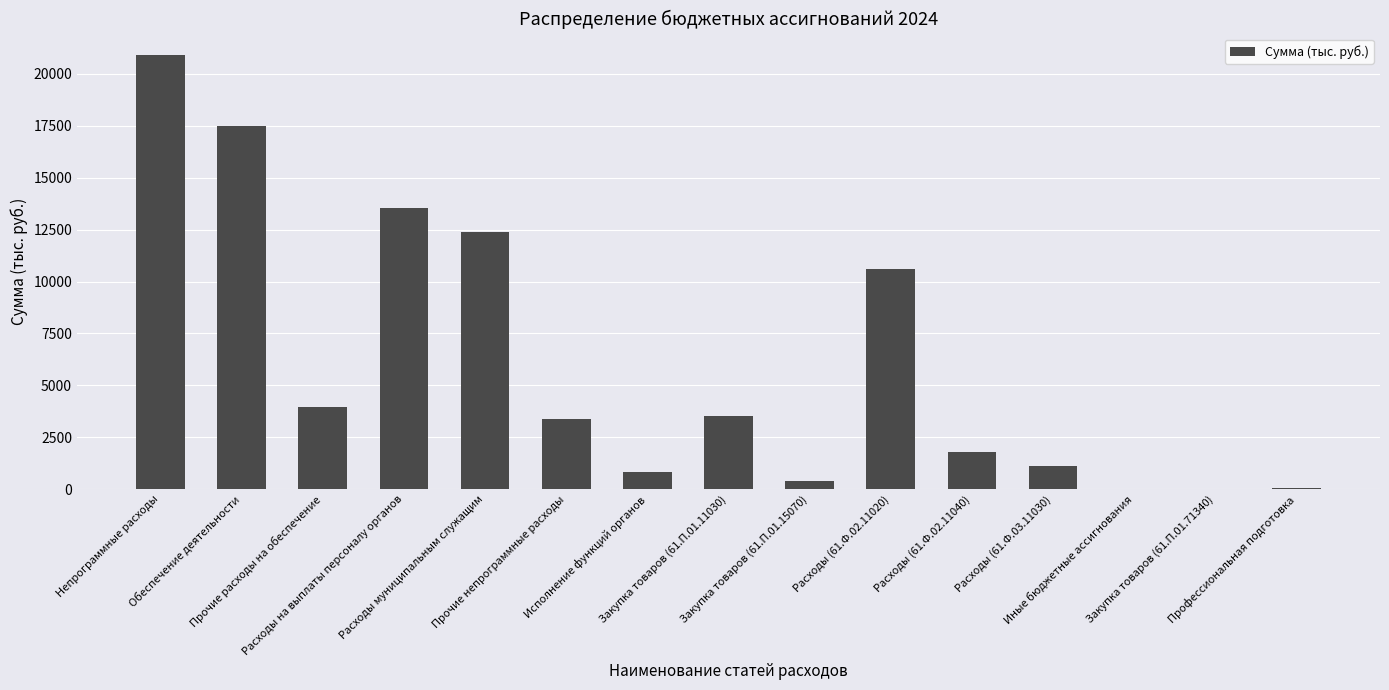

What is the maximum value shown in the chart?

20889.1